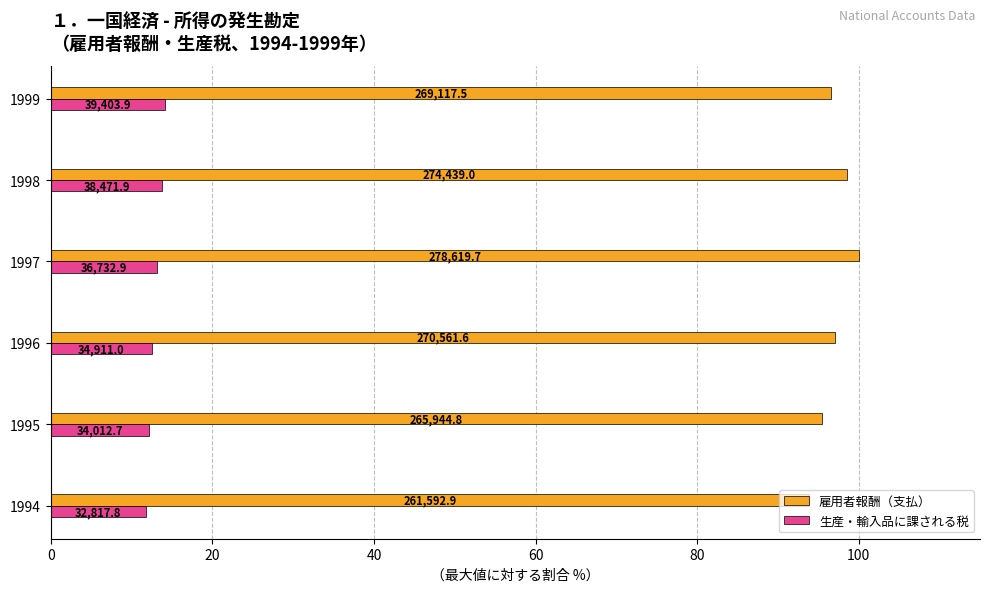

List the series in order of their peak value, highest first.

雇用者報酬（支払）, 生産・輸入品に課される税